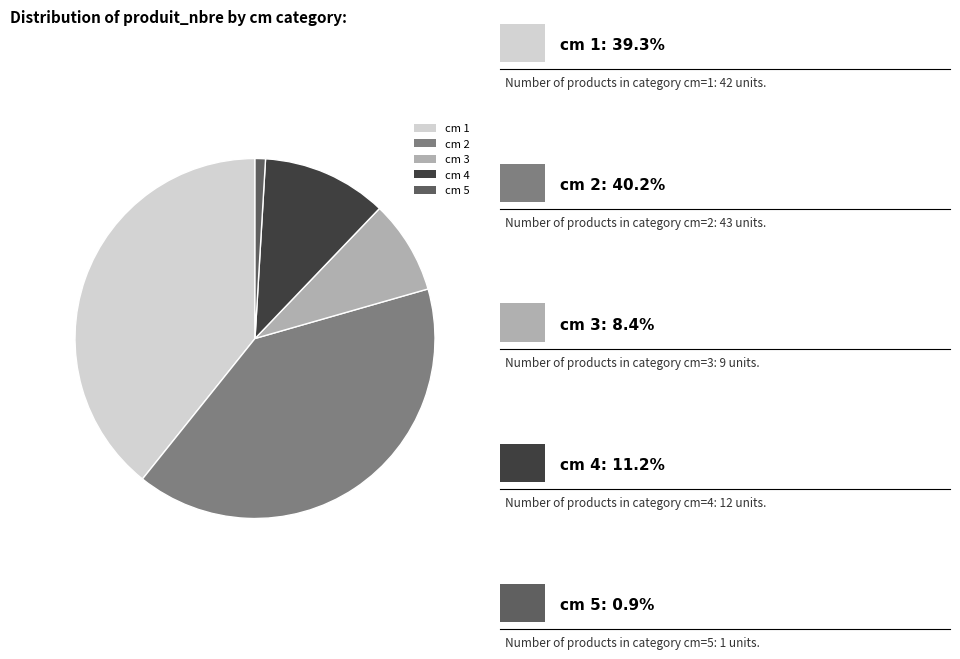

Is the sum of cm 5 and cm 2 greater than half?

No